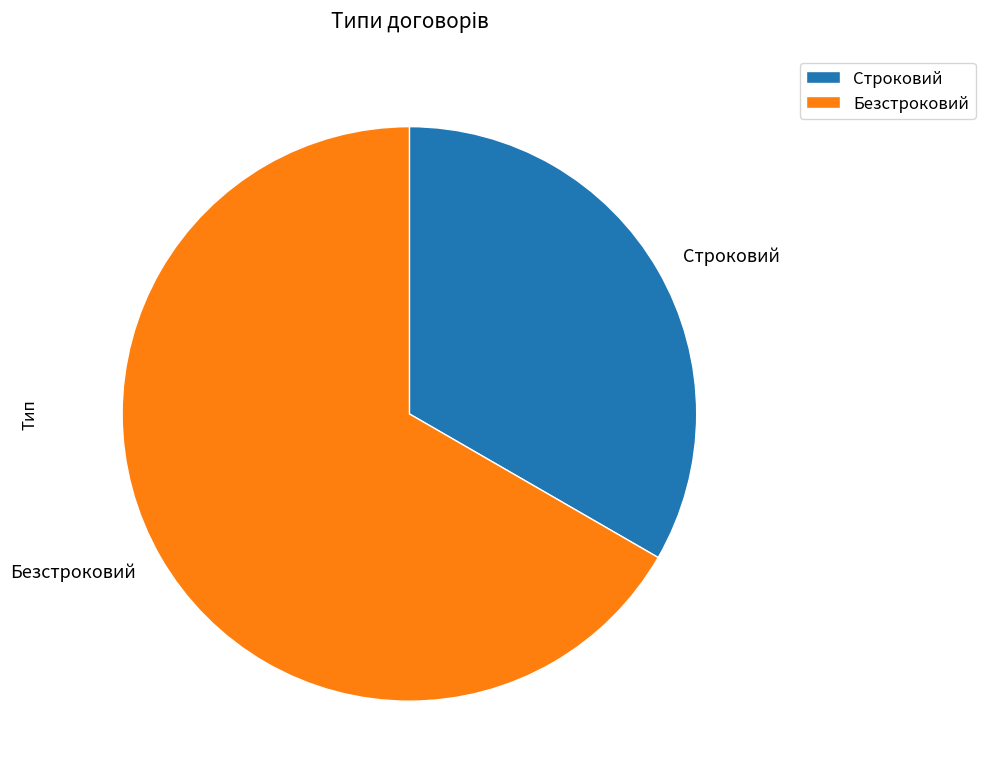

Does Строковий represent more than half of the total?

No